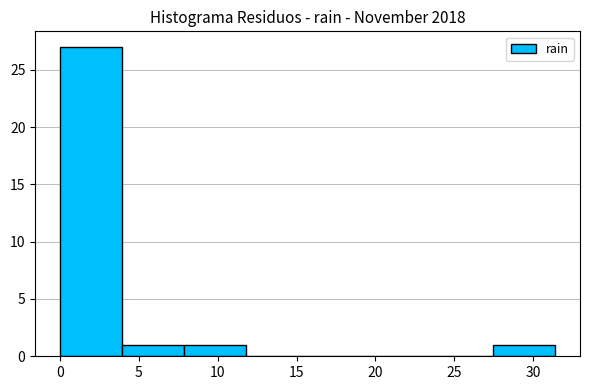

Reading left to right, transcribe this chart: for each bar, give the range it covers on the x-axis and its height. Neither the bar edges nor the heights are printed on the chart, so give them approximately, as read against the axes.

0.0 to 4.0: 27
4.0 to 8.0: 1
8.0 to 12.0: 1
12.0 to 15.5: 0
15.5 to 19.5: 0
19.5 to 23.5: 0
23.5 to 27.5: 0
27.5 to 31.5: 1